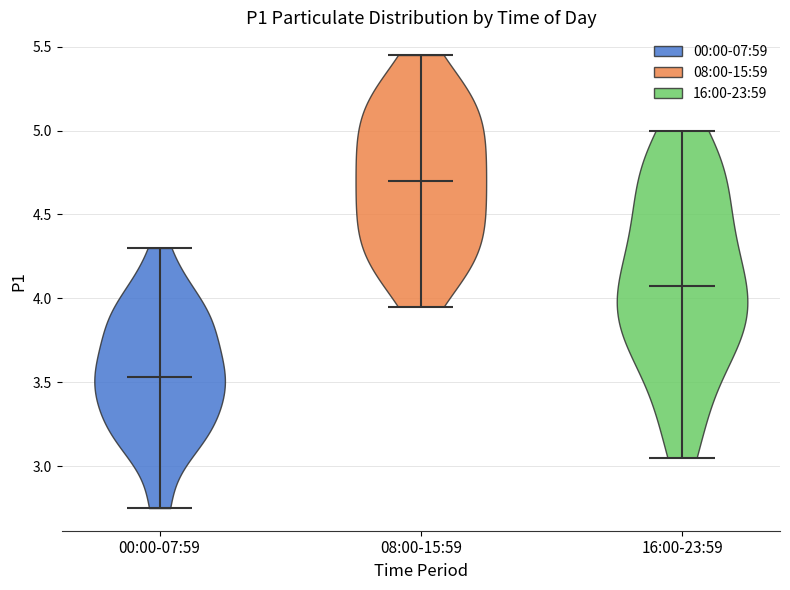

Reading left to right, read every violin against the y-axis: where its median line is, and the lowest and highest points it reaches. The values are not printed on the chart, so give them approximately, as read against the axis.

00:00-07:59: median line 3.55, lowest point 2.75, highest point 4.30
08:00-15:59: median line 4.70, lowest point 3.95, highest point 5.45
16:00-23:59: median line 4.10, lowest point 3.05, highest point 5.00